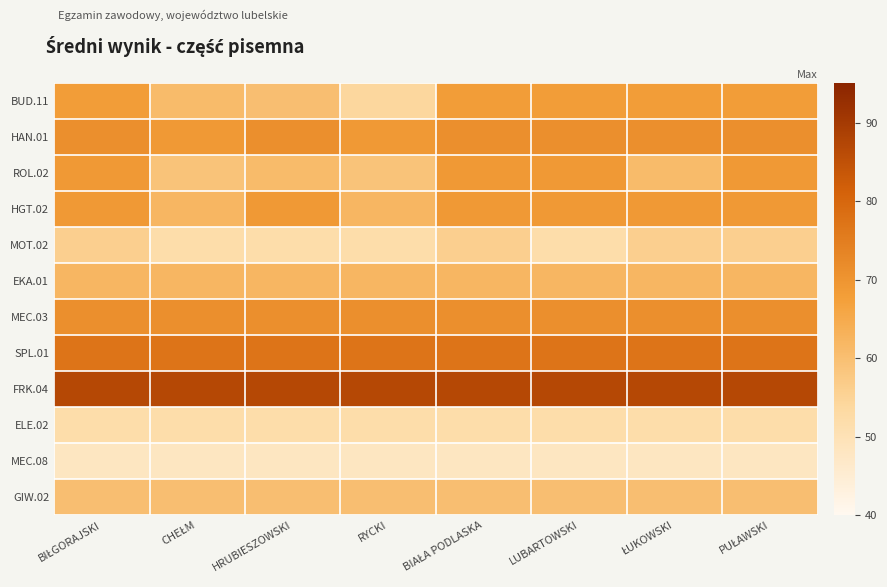

List the series in order of their peak value, highest first.

FRK.04, SPL.01, HAN.01, MEC.03, ROL.02, HGT.02, BUD.11, EKA.01, GIW.02, MOT.02, ELE.02, MEC.08